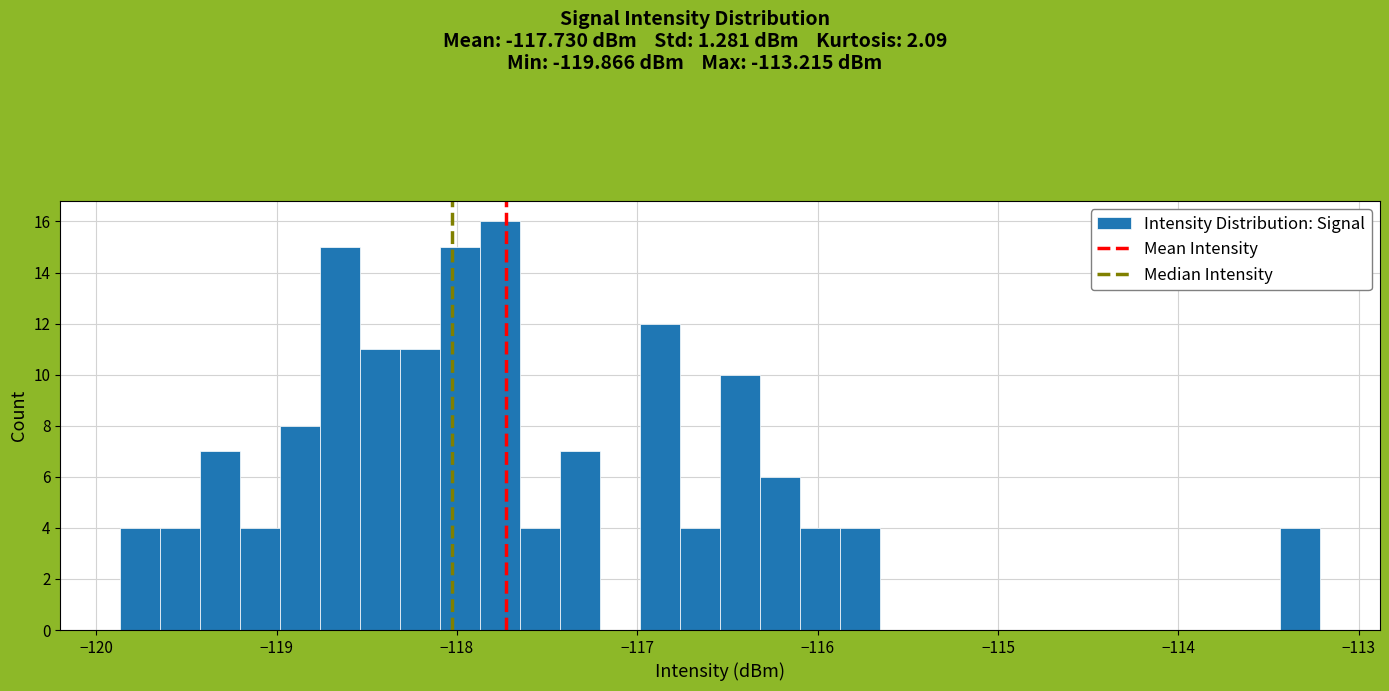

Read against the x-axis, roughly where is the centre of the tallest bar?

-117.8